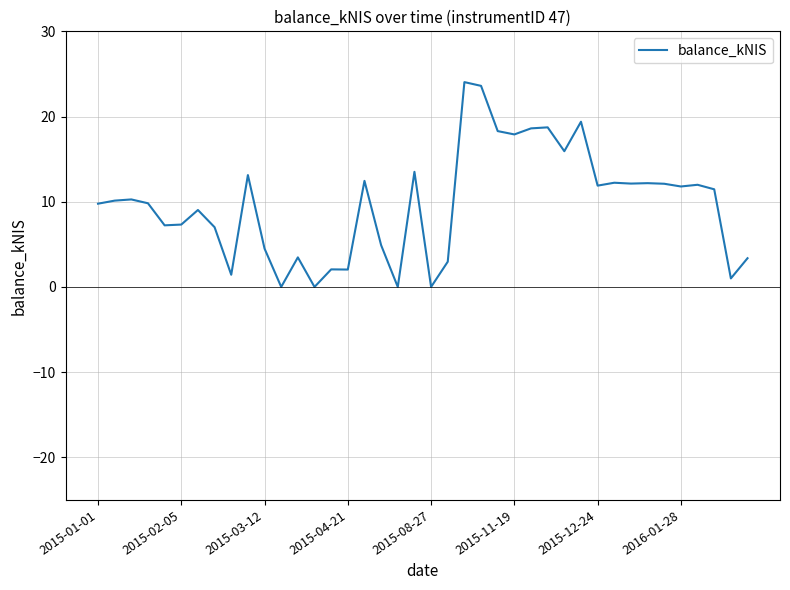

What is the maximum value shown in the chart?

24.0